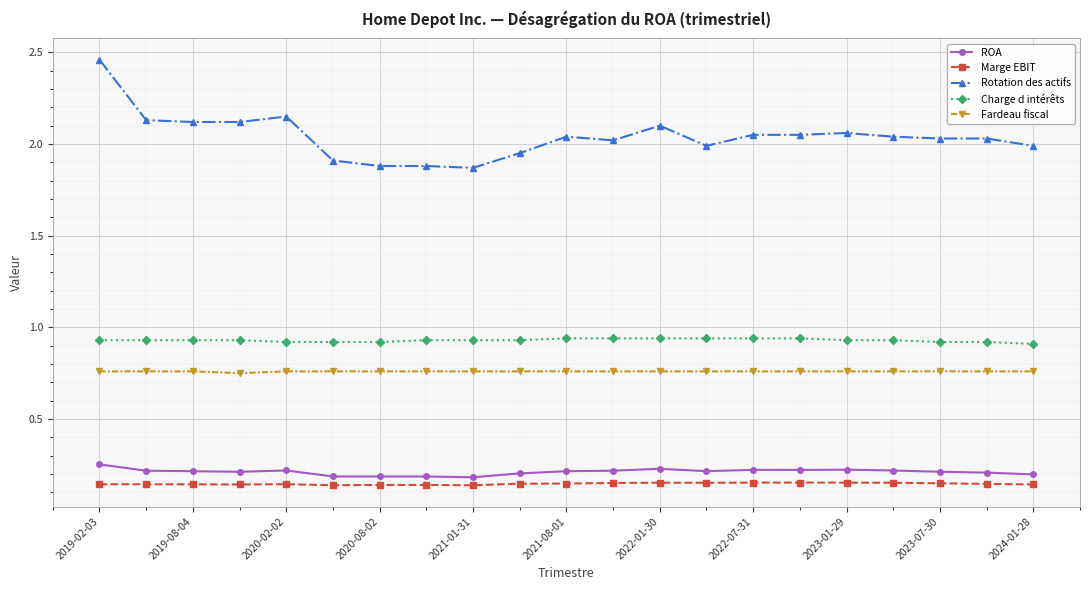

Count the Fardeau fiscal values in the range 0 to 1.

21